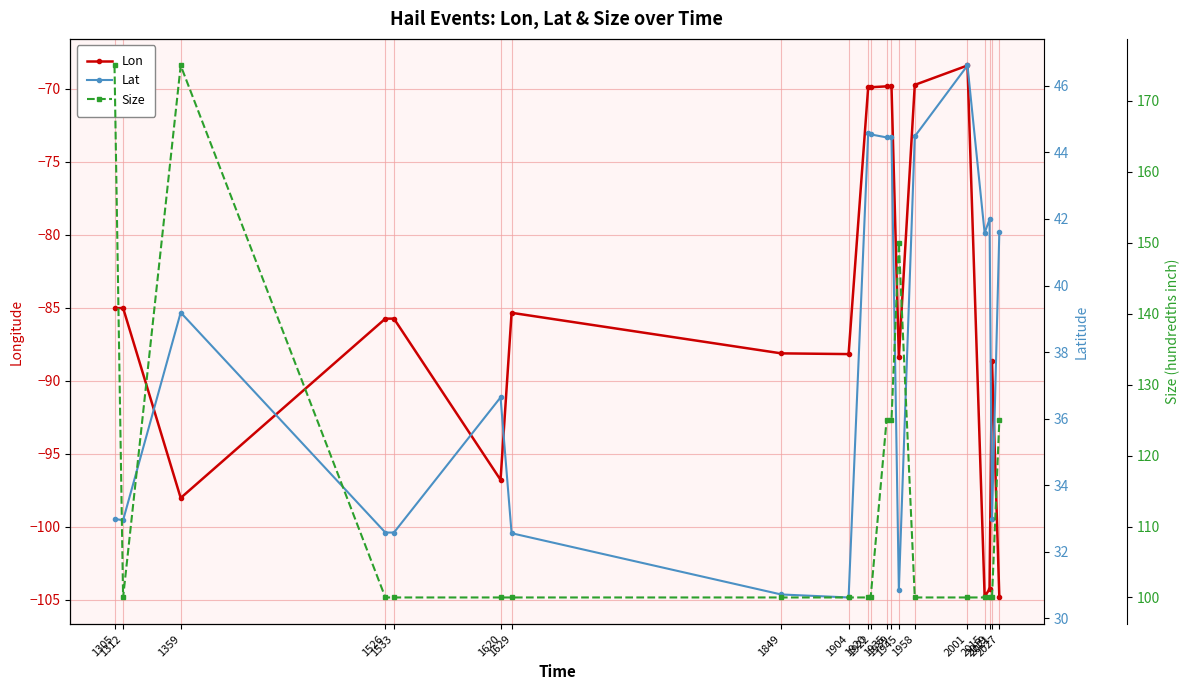

Is the value of Lon at 1629 greater than the value of Size at 1904?

No